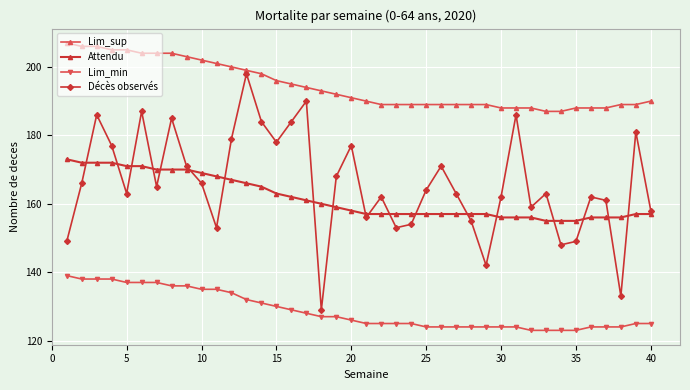

Does the chart display data point markers on the line(s)?

Yes